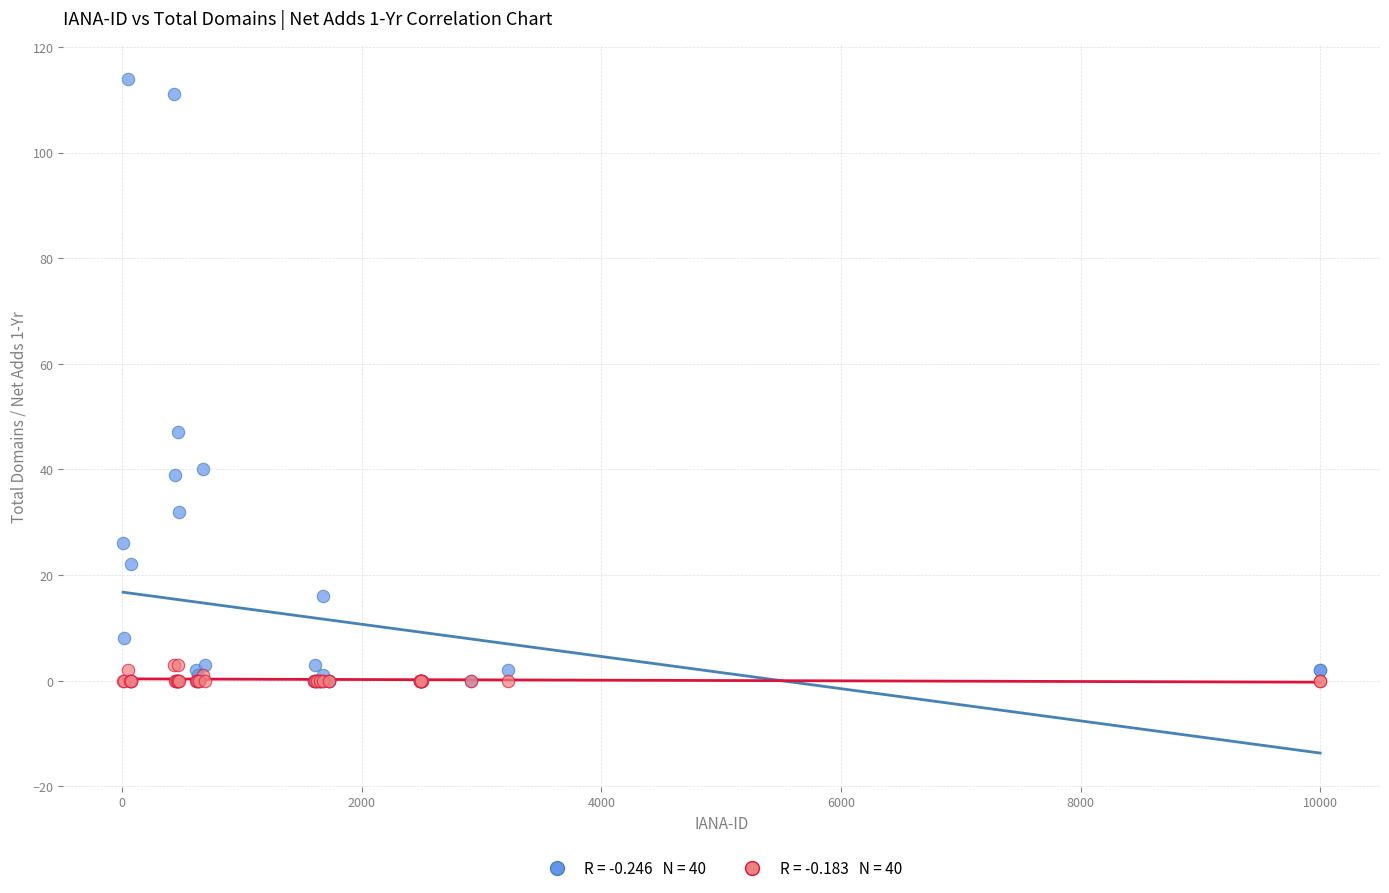

Across all series, what Y value is closest to 57?

47